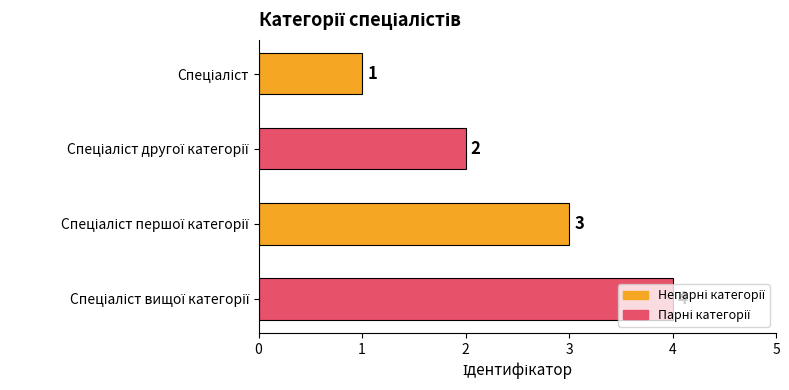

What is the difference between the maximum and minimum values?

3